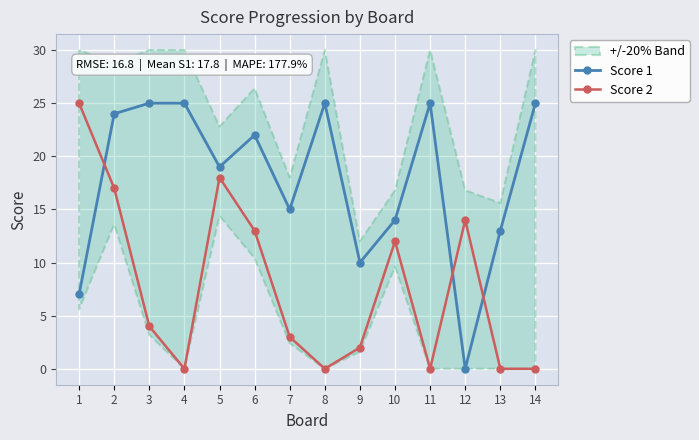

Which category has the lowest value in the Score 1 series?

12